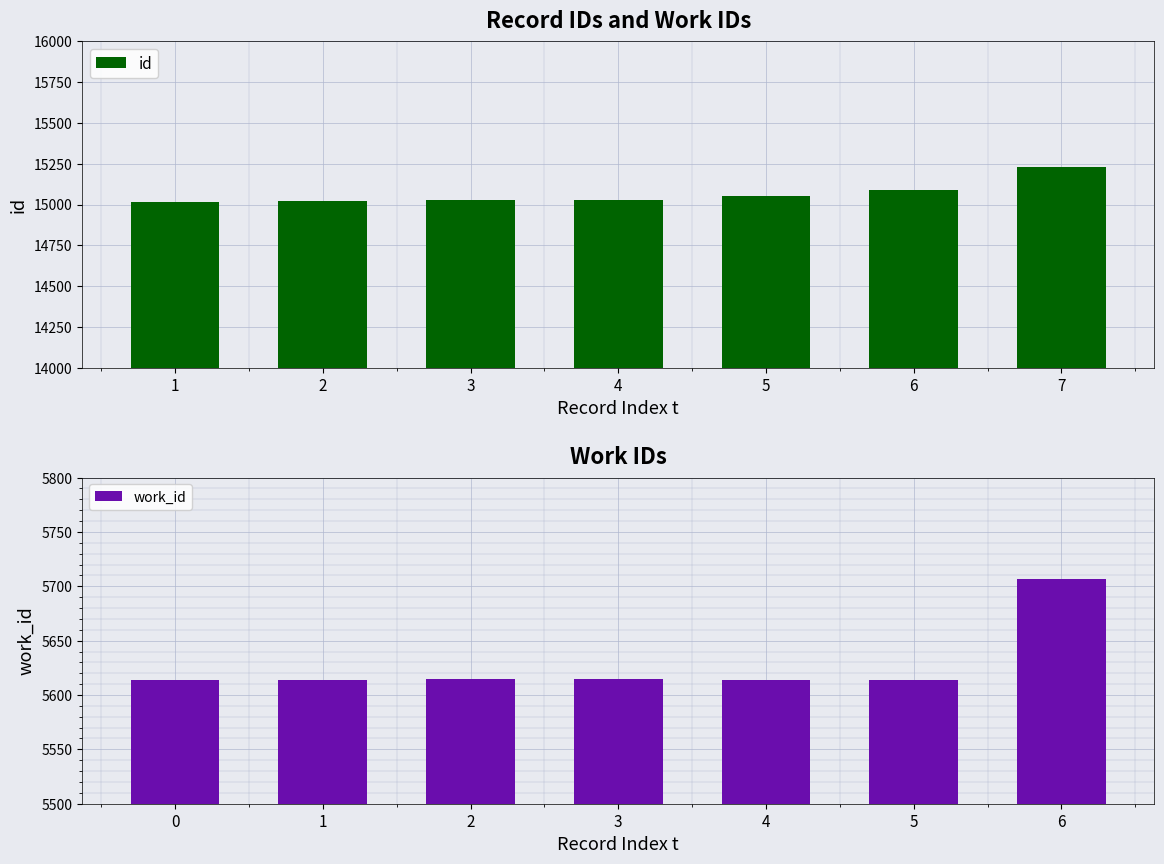

What is the difference between the maximum and minimum values in the work_id series?

93